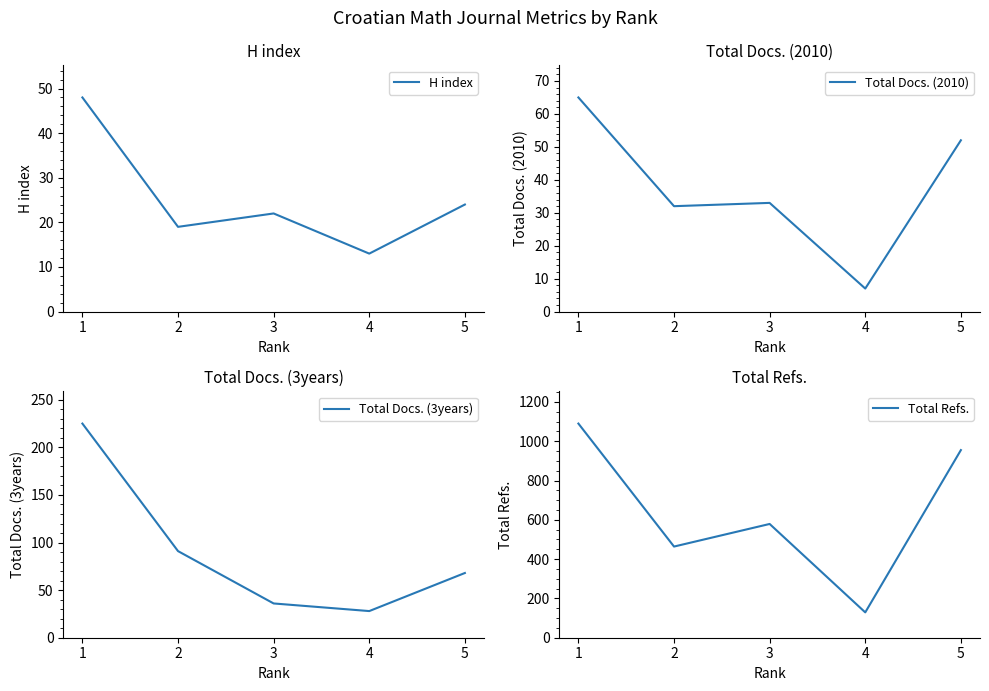

What are all the series names shown in the legend?

H index, Total Docs. (2010), Total Docs. (3years), Total Refs.